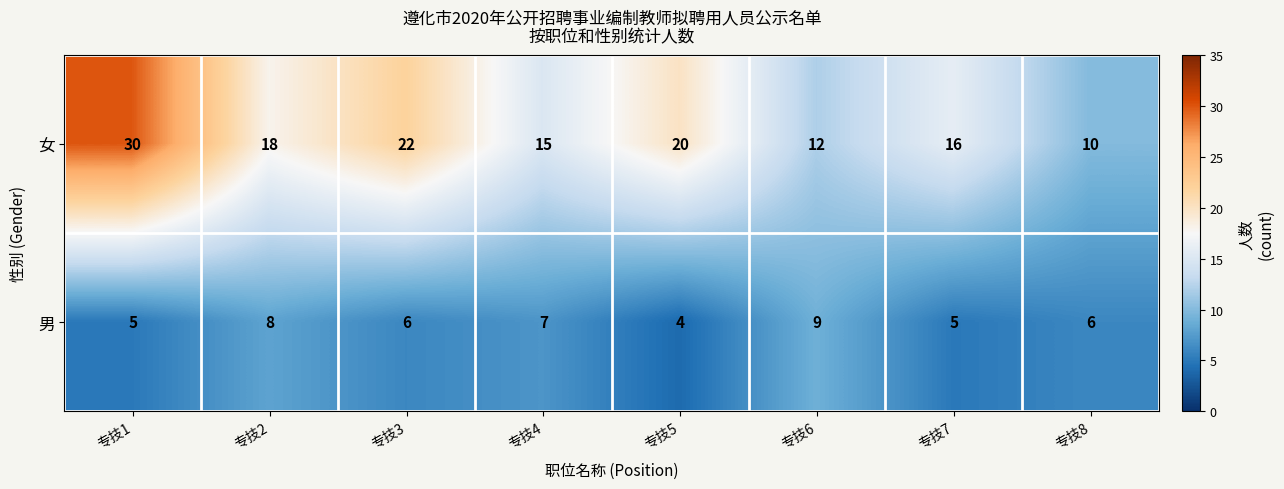

Rank the series by their average value, from lowest to highest.

男, 女